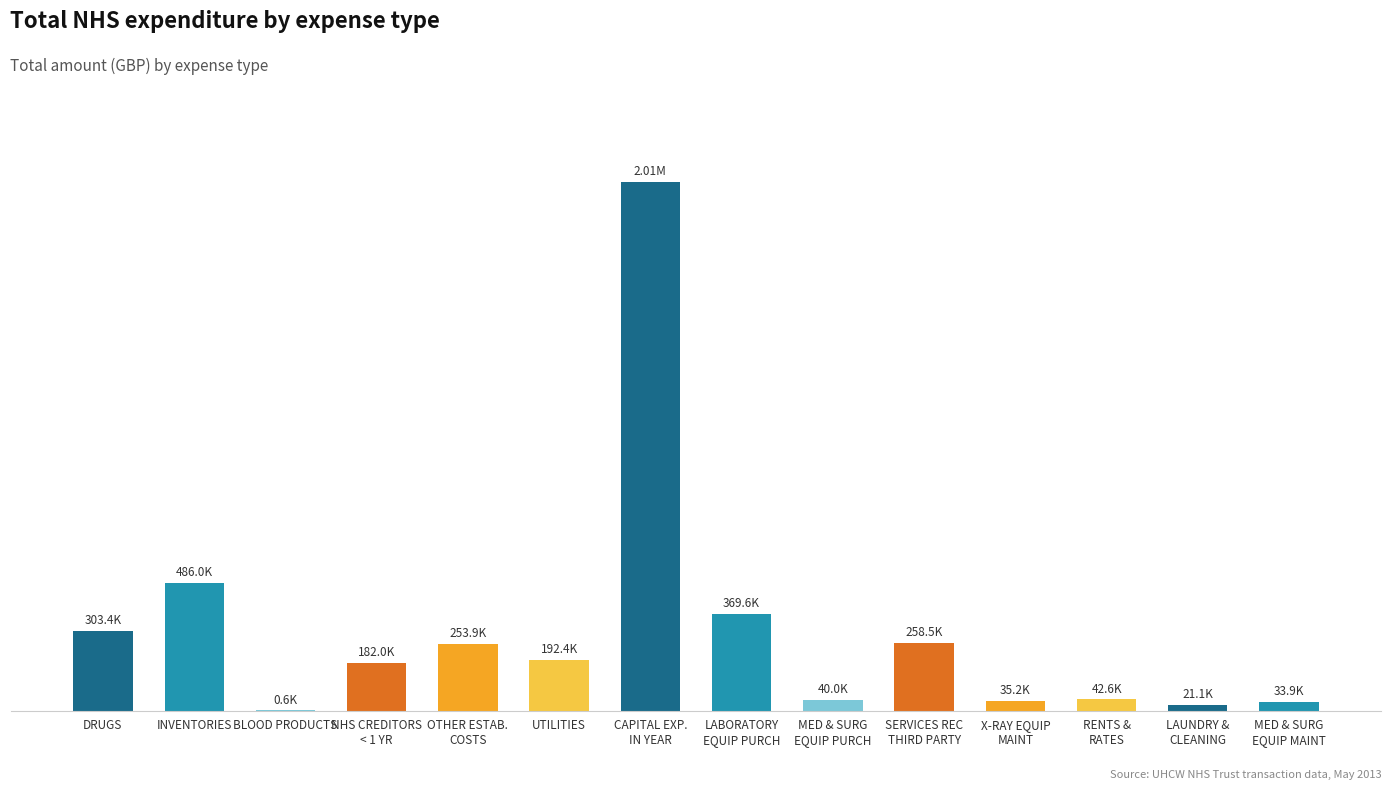

What is the minimum value shown in the chart?

625.5